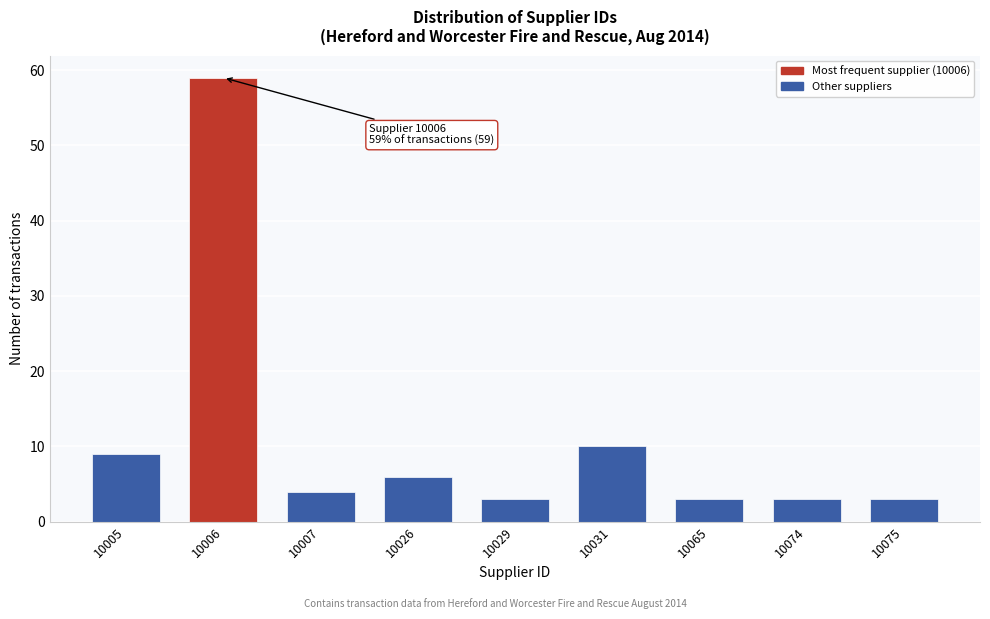

Reading right to left, extract all data points from this chart.

10075=3	10074=3	10065=3	10031=10	10029=3	10026=6	10007=4	10006=59	10005=9